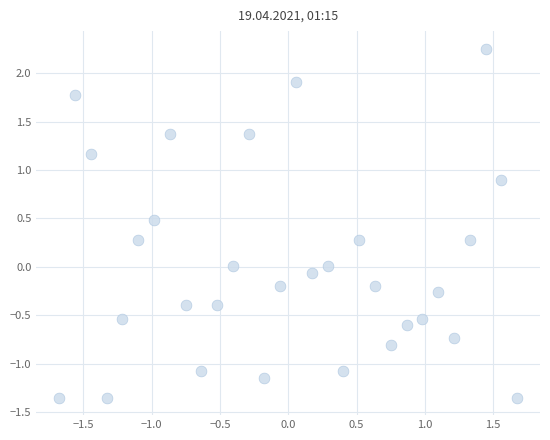

What is the range of X values (max minus min)?

3.4